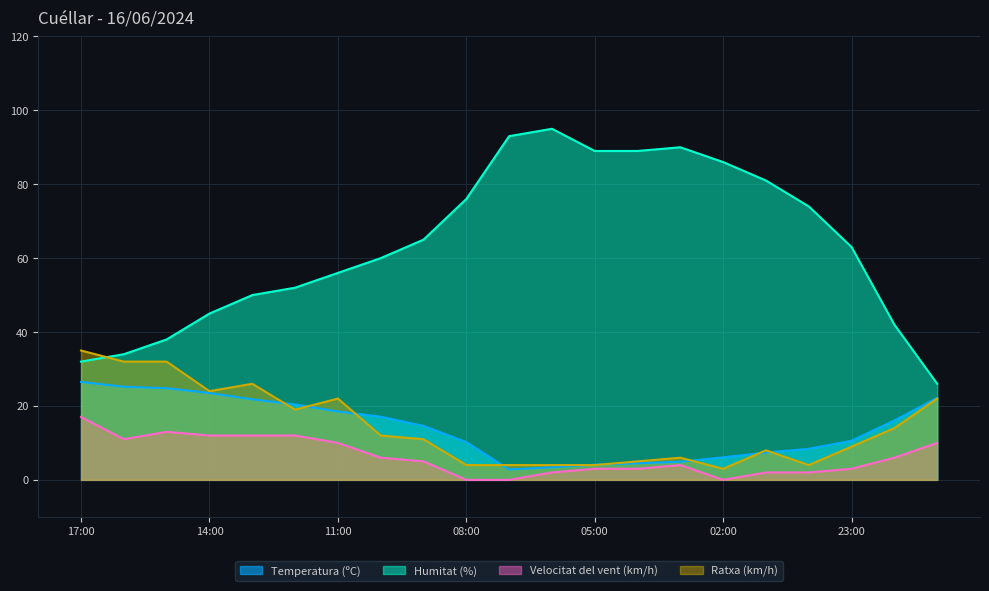

List the series in order of their peak value, lowest first.

Velocitat del vent (km/h), Temperatura (ºC), Ratxa (km/h), Humitat (%)